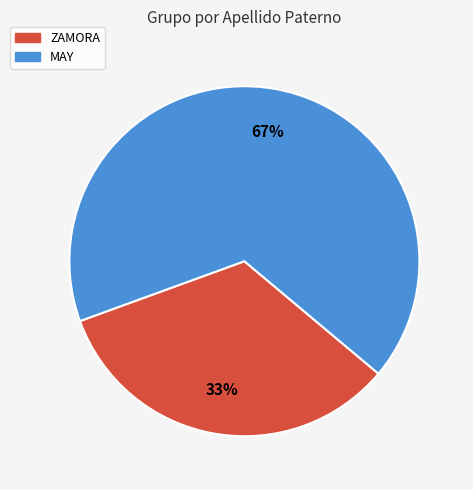

Approximately how many times larger is the value at ZAMORA compared to MAY?

0.5